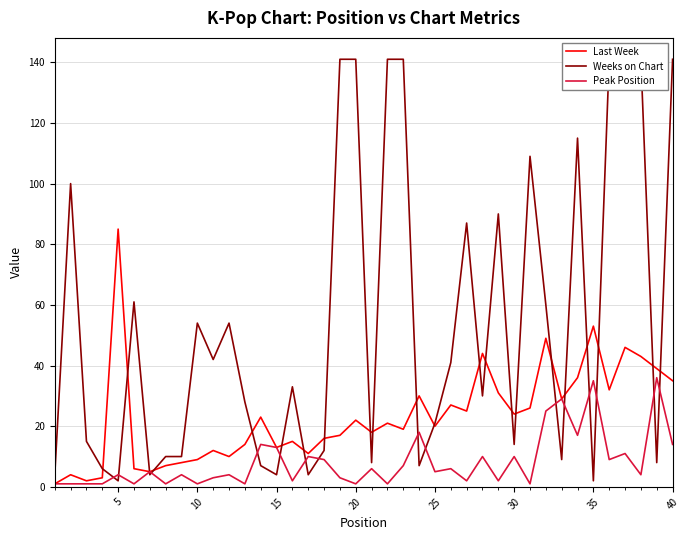

Which series ends up on top after the final intersection of Weeks on Chart and Last Week?

Weeks on Chart